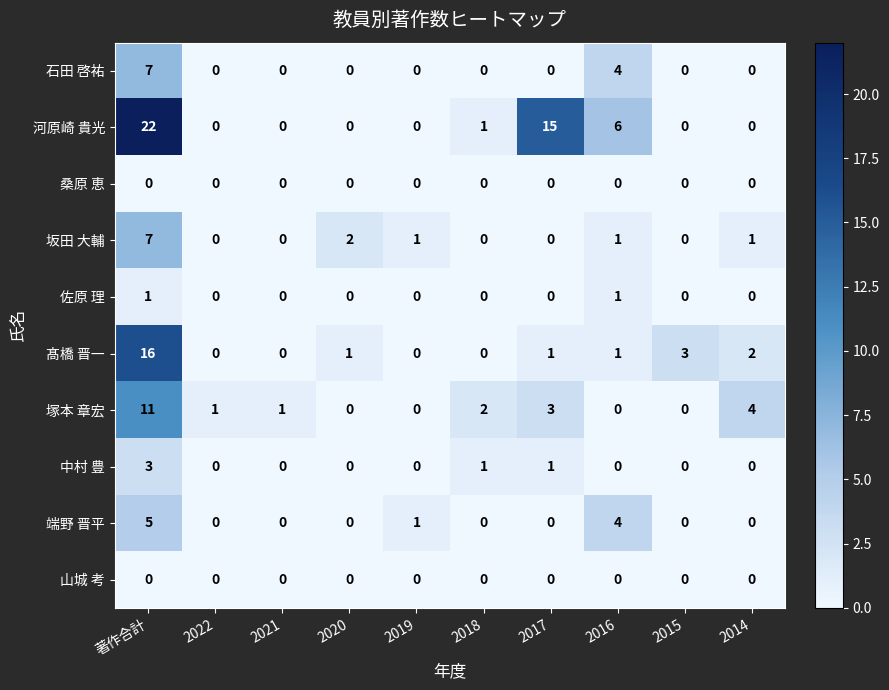

The 坂田 大輔 series shows 3 at 2020. True or false?

False